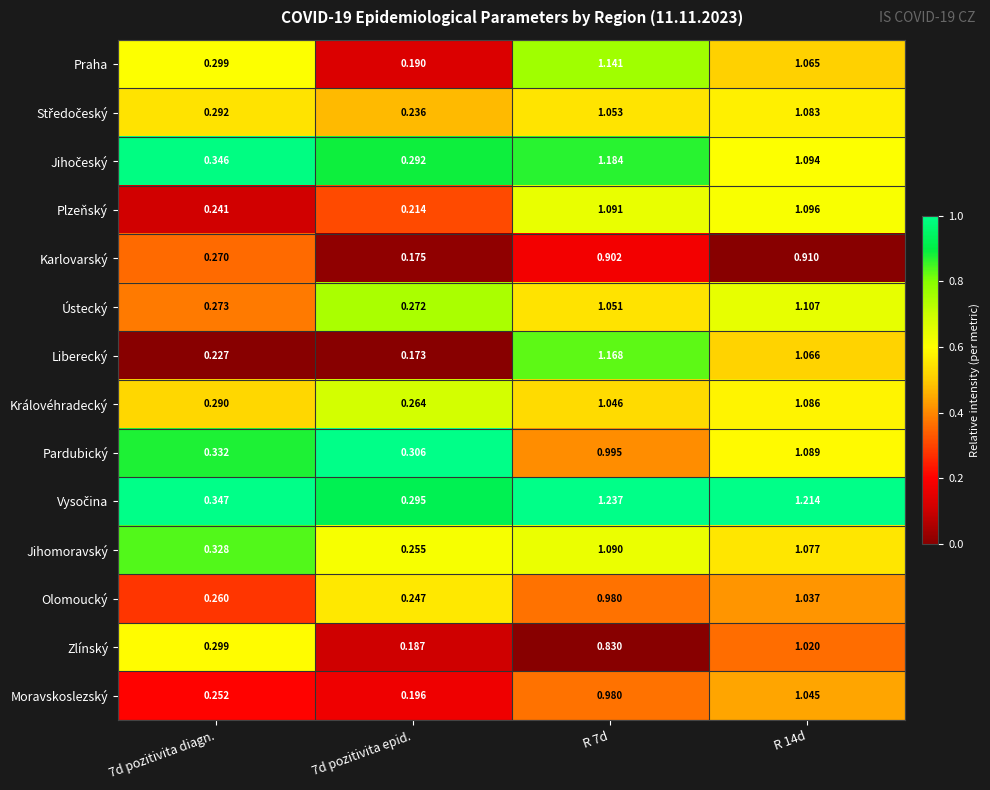

Is the value of Plzeňský at R 7d greater than the value of Moravskoslezský at R 7d?

Yes